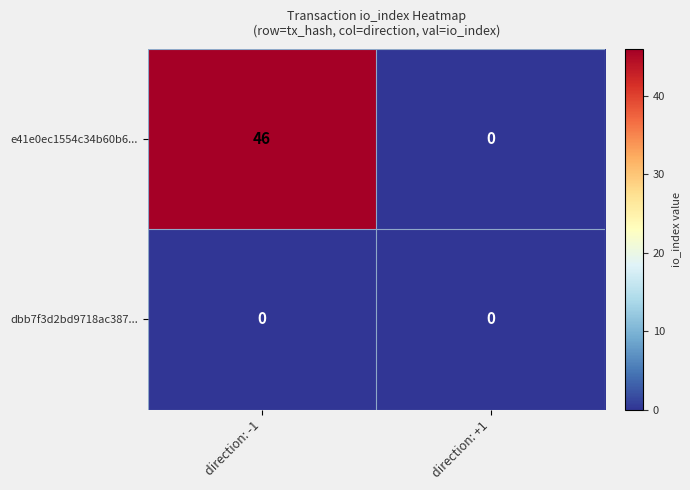

At which category is the sum across all series the highest?

direction: -1